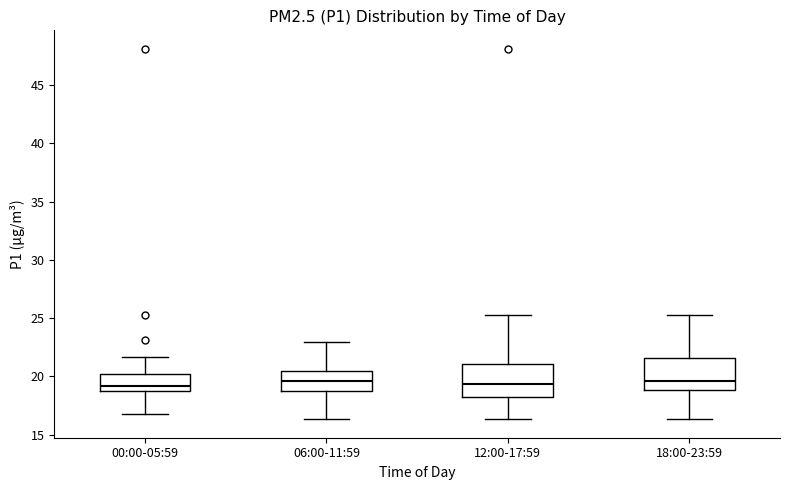

Reading left to right, read every box against the y-axis: the position of its median line, the range the box covers, and the ends of its whiskers. The values are not printed on the chart, so give them approximately, as read against the axis.

00:00-05:59: median 19.0, box 18.5 to 20.5, whiskers 17.0 to 21.5
06:00-11:59: median 19.5, box 18.5 to 20.5, whiskers 16.5 to 23.0
12:00-17:59: median 19.5, box 18.0 to 21.0, whiskers 16.5 to 25.5
18:00-23:59: median 19.5, box 19.0 to 21.5, whiskers 16.5 to 25.5